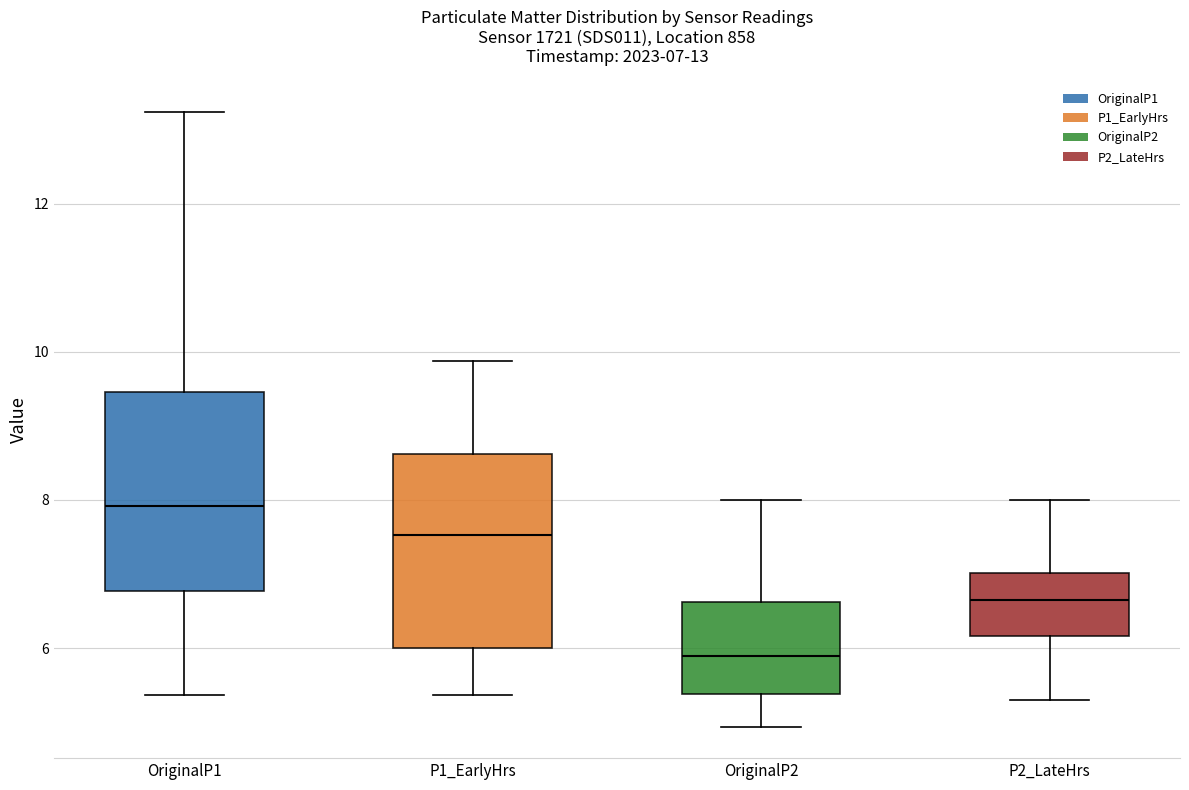

Which box's median line is the lowest?

OriginalP2